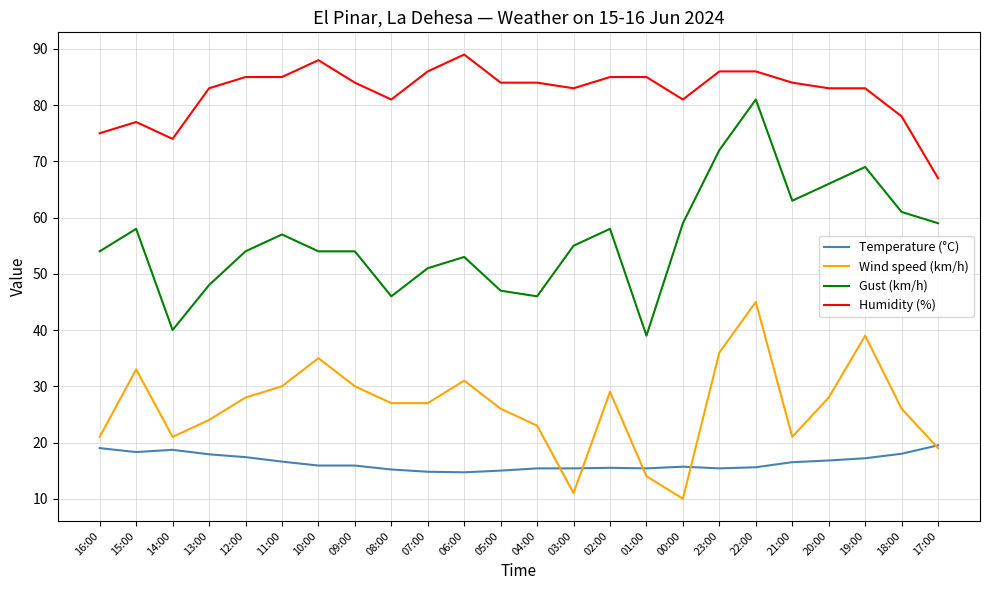

True or false: Gust (km/h) and Temperature (°C) cross at least once.

False